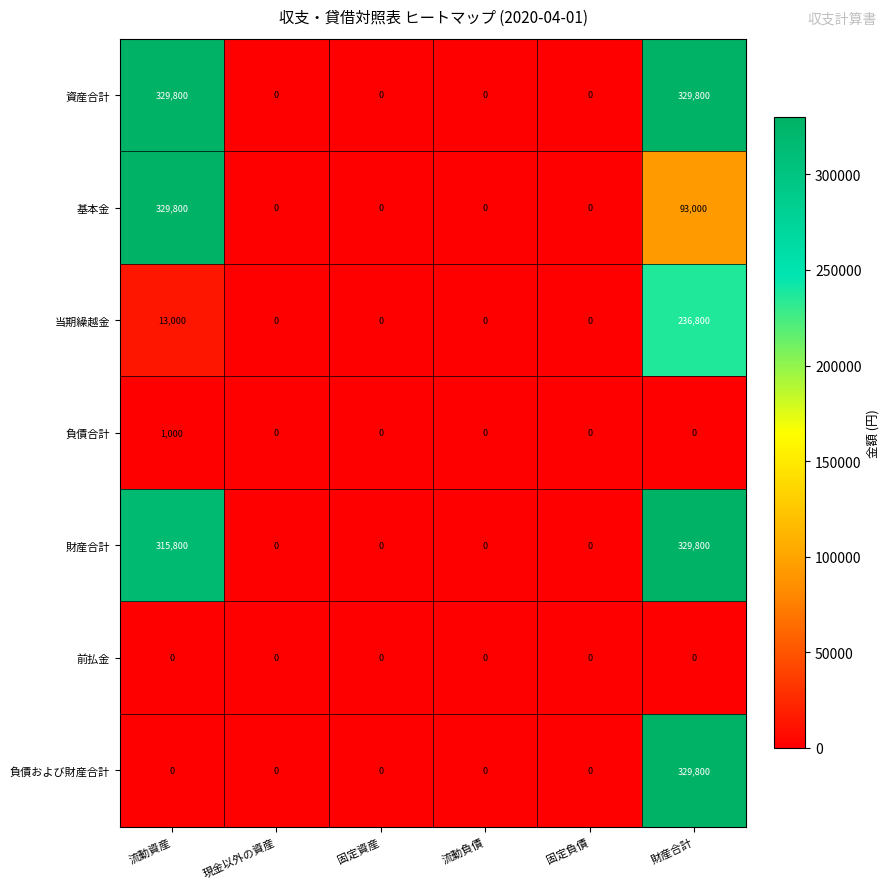

What value does the 財産合計 series have at 財産合計, to the nearest 100?

329800